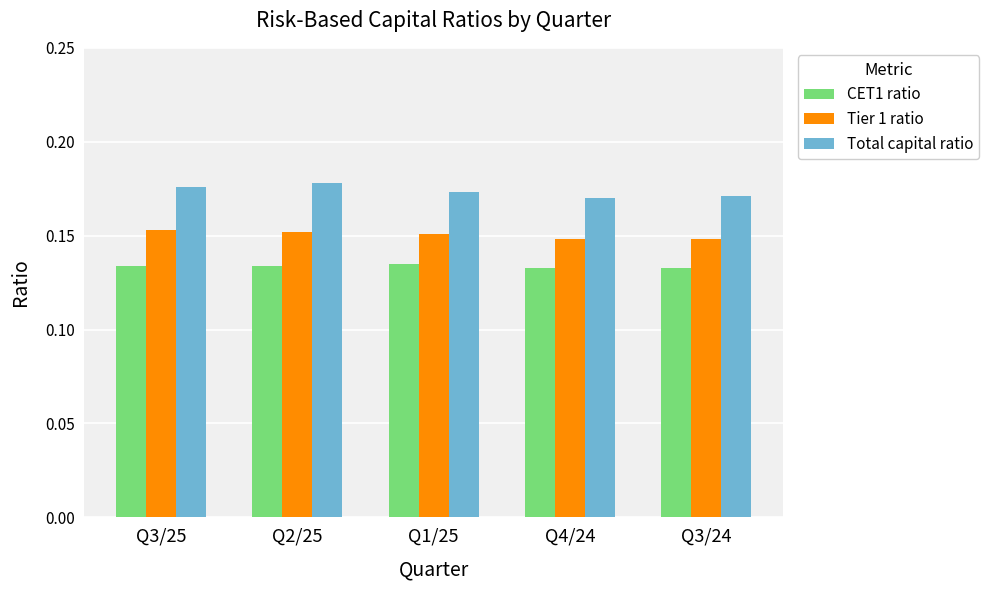

Count the Tier 1 ratio values in the range 0 to 1.

5